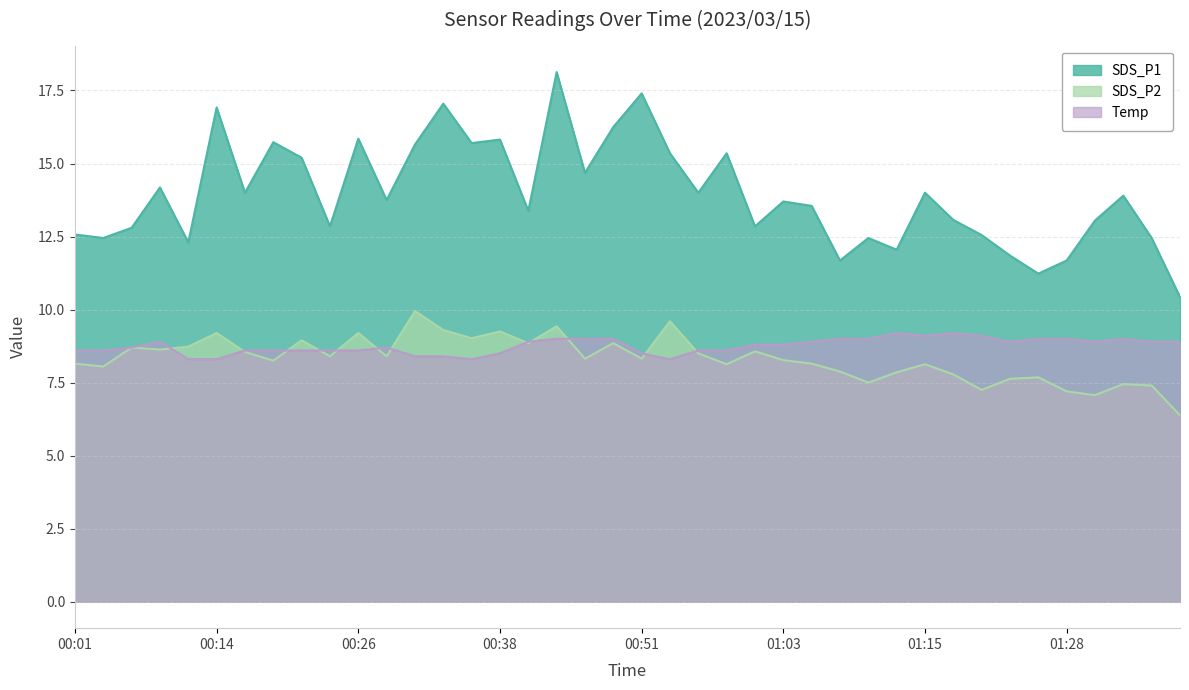

True or false: Temp and SDS_P1 intersect in this chart.

False